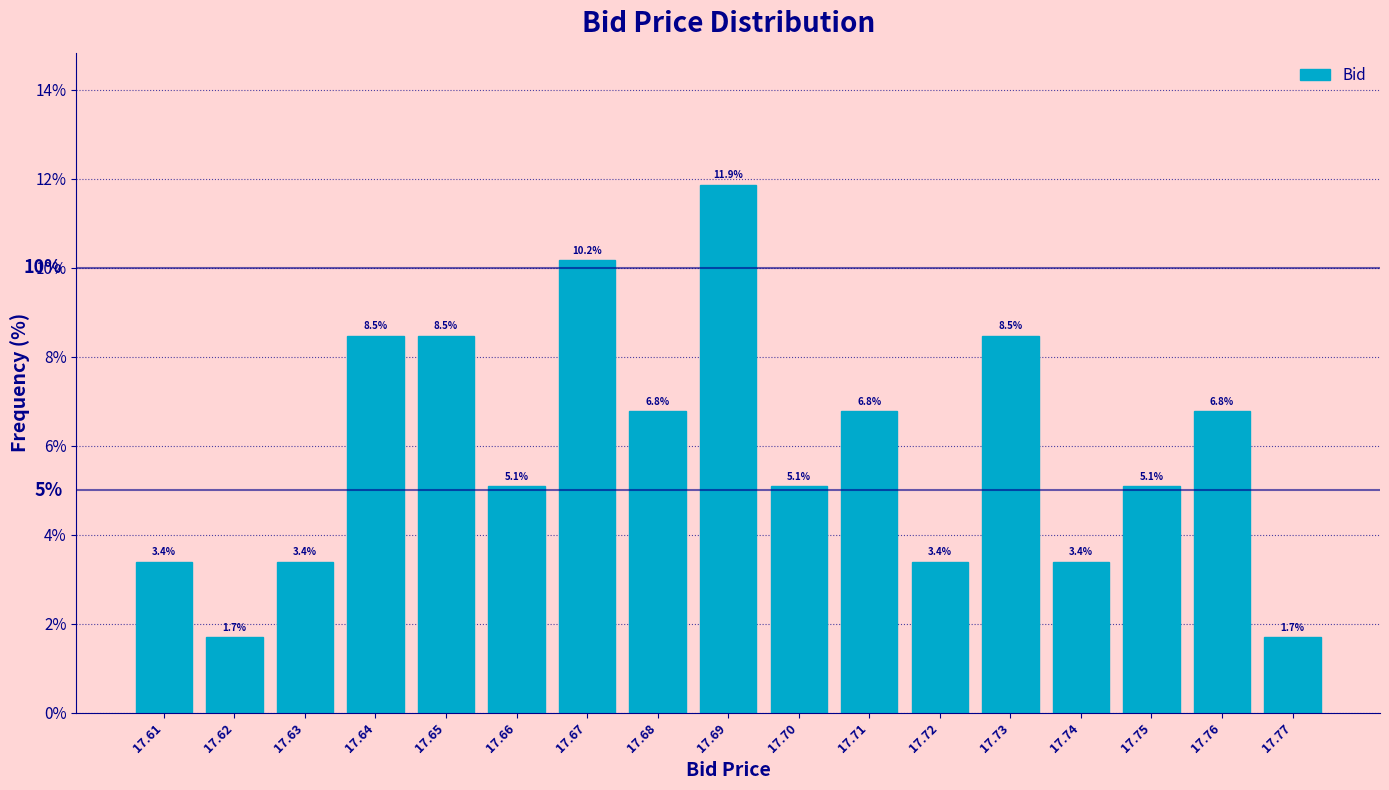

Reading left to right, what are all the values shown in this chart?

3.4	1.7	3.4	8.5	8.5	5.1	10.2	6.8	11.9	5.1	6.8	3.4	8.5	3.4	5.1	6.8	1.7